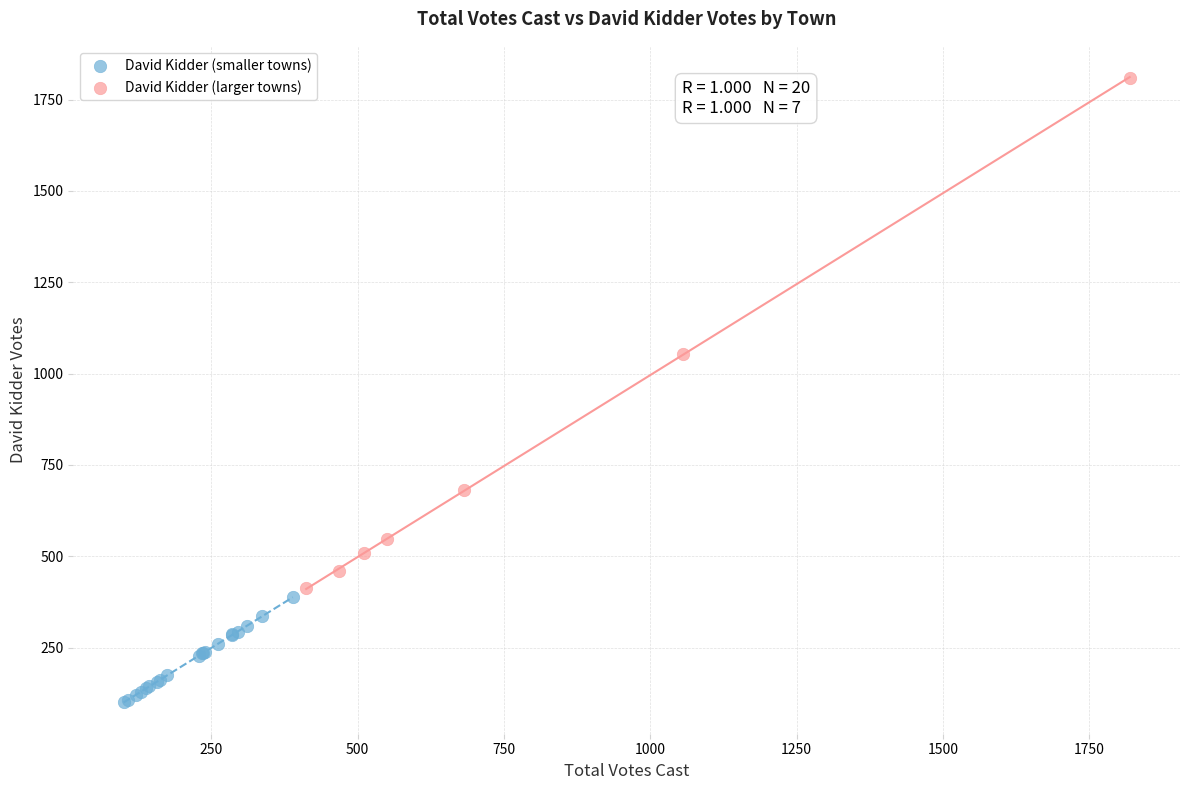

Which series has the widest spread of Y values?

David Kidder (larger towns)